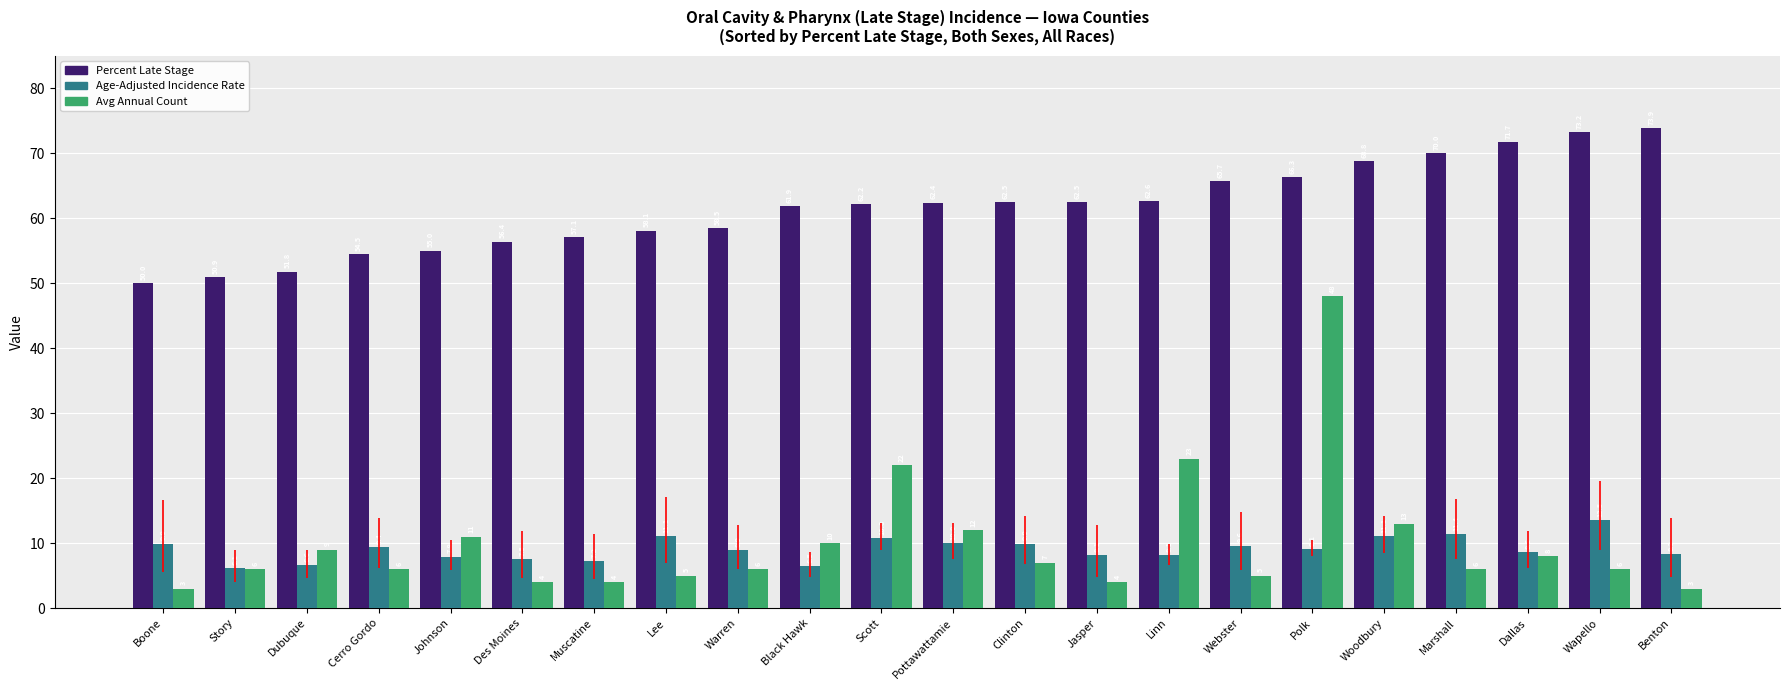

How many distinct data groups are displayed?

3